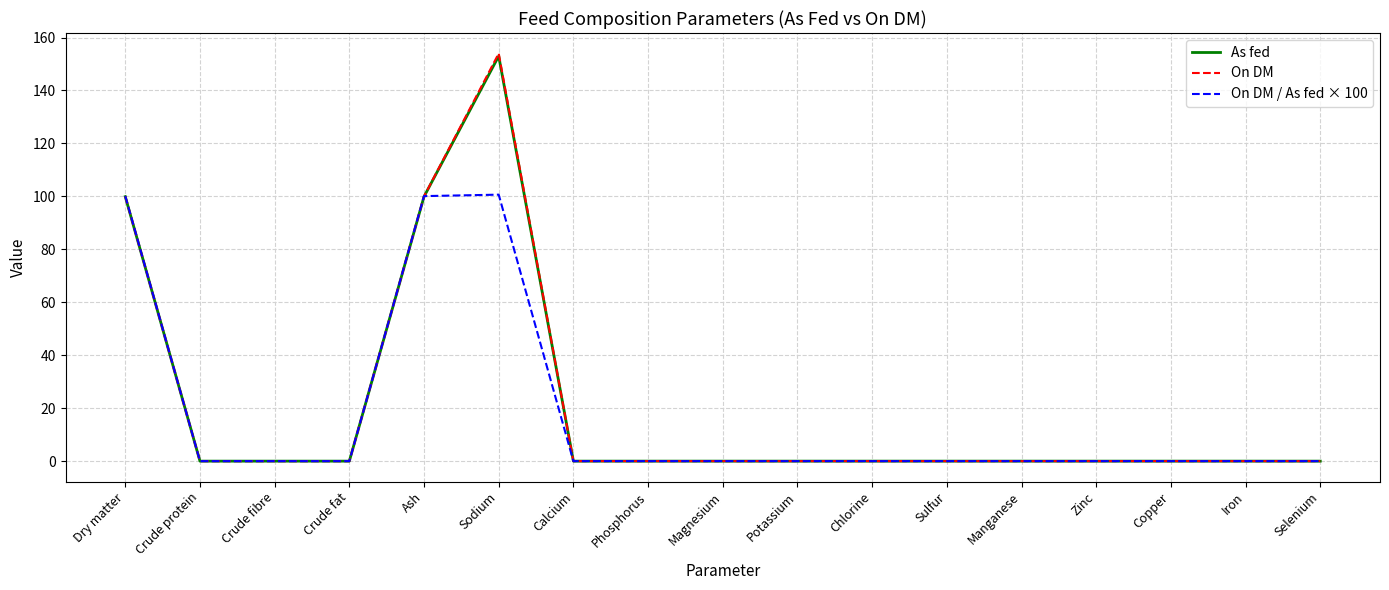

What is the greatest value displayed?

154.0